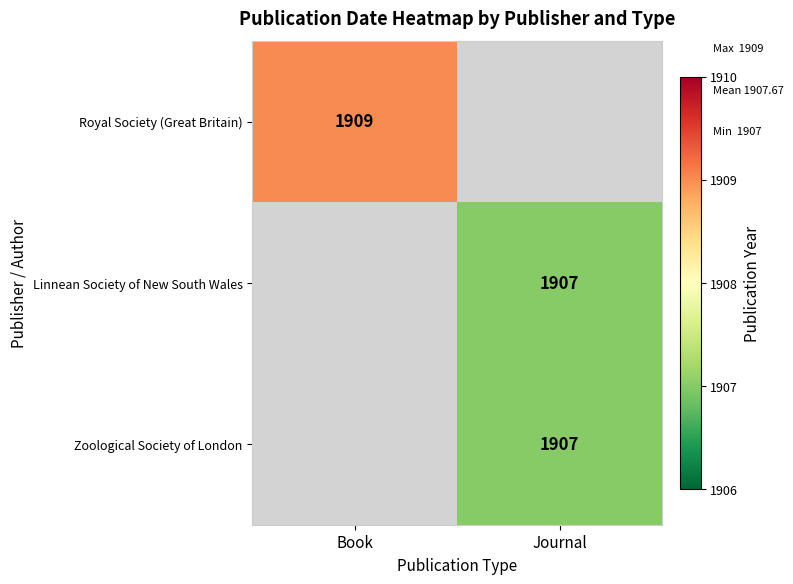

How many categories are shown in the chart?

2